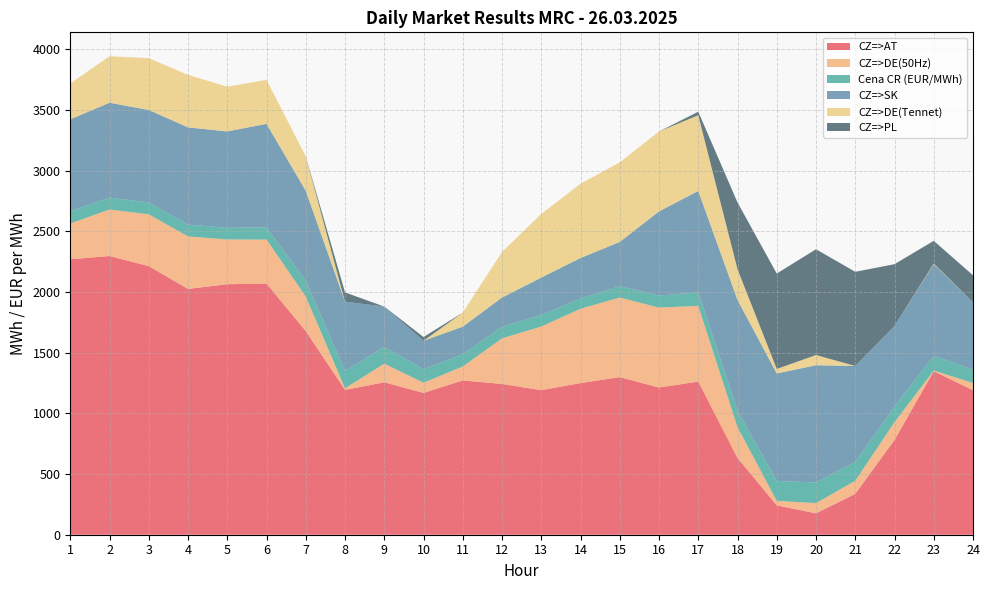

Reading right to left, extract all data points from this chart.

CZ=>AT: 24=1191.2	23=1347.5	22=781.2	21=336.8	20=176.3	19=241.9	18=632.8	17=1262.2	16=1213.0	15=1298.8	14=1249.9	13=1191.1	12=1242.6	11=1271.1	10=1168.8	9=1256.0	8=1193.7	7=1678.6	6=2069.8	5=2064.2	4=2025.4	3=2213.4	2=2296.6	1=2269.8
CZ=>DE(50Hz): 24=59.8	23=5.0	22=146.4	21=107.7	20=84.1	19=37.3	18=253.0	17=624.1	16=658.4	15=655.8	14=611.9	13=524.5	12=375.7	11=115.5	10=83.8	9=153.4	8=12.9	7=284.1	6=362.4	5=368.7	4=432.7	3=426.8	2=383.1	1=294.9
Cena CR (EUR/MWh): 24=109.1	23=121.3	22=130.2	21=154.8	20=169.9	19=163.9	18=136.3	17=111.2	16=99.4	15=93.5	14=84.7	13=94.9	12=96.6	11=100.0	10=111.9	9=137.5	8=142.9	7=129.4	6=101.1	5=96.0	4=97.5	3=97.8	2=98.2	1=101.0
CZ=>SK: 24=555.3	23=755.7	22=662.3	21=791.4	20=966.2	19=885.7	18=913.1	17=835.3	16=693.4	15=364.6	14=333.6	13=308.1	12=239.4	11=228.4	10=233.6	9=333.2	8=570.8	7=741.8	6=852.6	5=794.3	4=801.1	3=762.2	2=781.8	1=757.4
CZ=>DE(Tennet): 24=0.0	23=5.0	22=0.0	21=0.0	20=84.2	19=37.3	18=252.9	17=624.1	16=658.5	15=655.7	14=611.9	13=524.5	12=375.8	11=115.5	10=0.0	9=0.0	8=0.0	7=284.0	6=362.4	5=368.6	4=432.7	3=426.8	2=383.0	1=294.9
CZ=>PL: 24=222.7	23=187.2	22=509.3	21=775.8	20=871.9	19=785.9	18=549.9	17=28.8	16=0.0	15=0.0	14=0.0	13=0.0	12=0.0	11=0.0	10=31.0	9=0.0	8=76.6	7=0.0	6=0.0	5=0.0	4=0.0	3=0.0	2=0.0	1=0.0